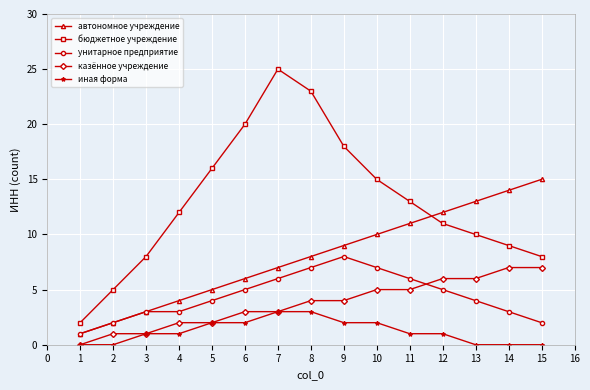

List the labels in order of автономное учреждение value, largest first.

15, 14, 13, 12, 11, 10, 9, 8, 7, 6, 5, 4, 3, 2, 1